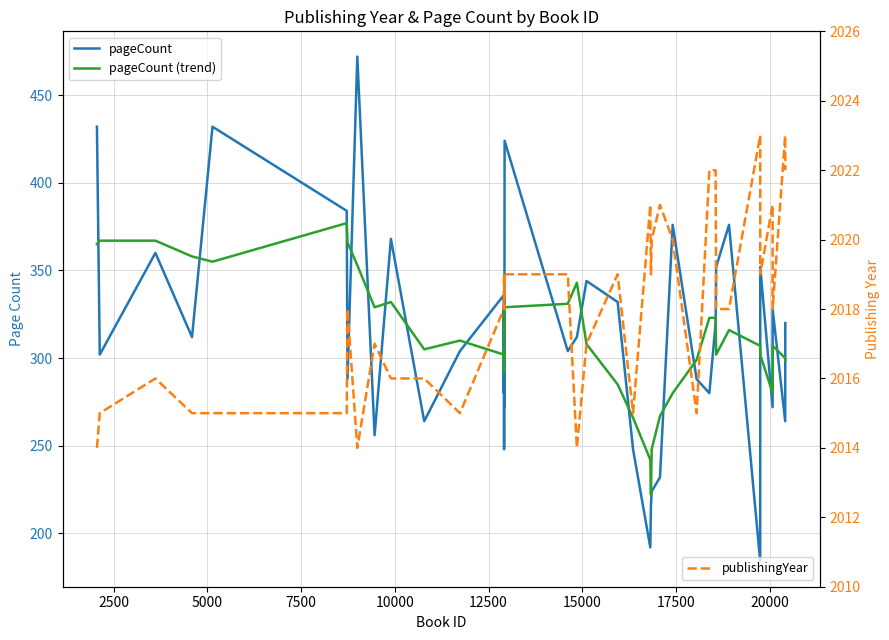

Is the value of pageCount at 29 greater than the value of publishingYear at 31?

No